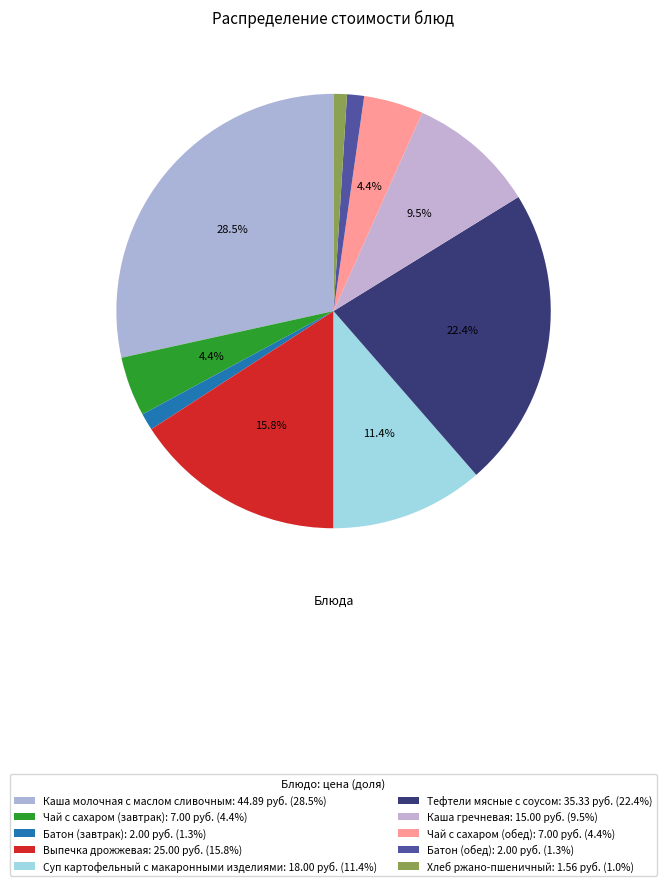

How much of the chart is everything except Каша гречневая?

90.5%